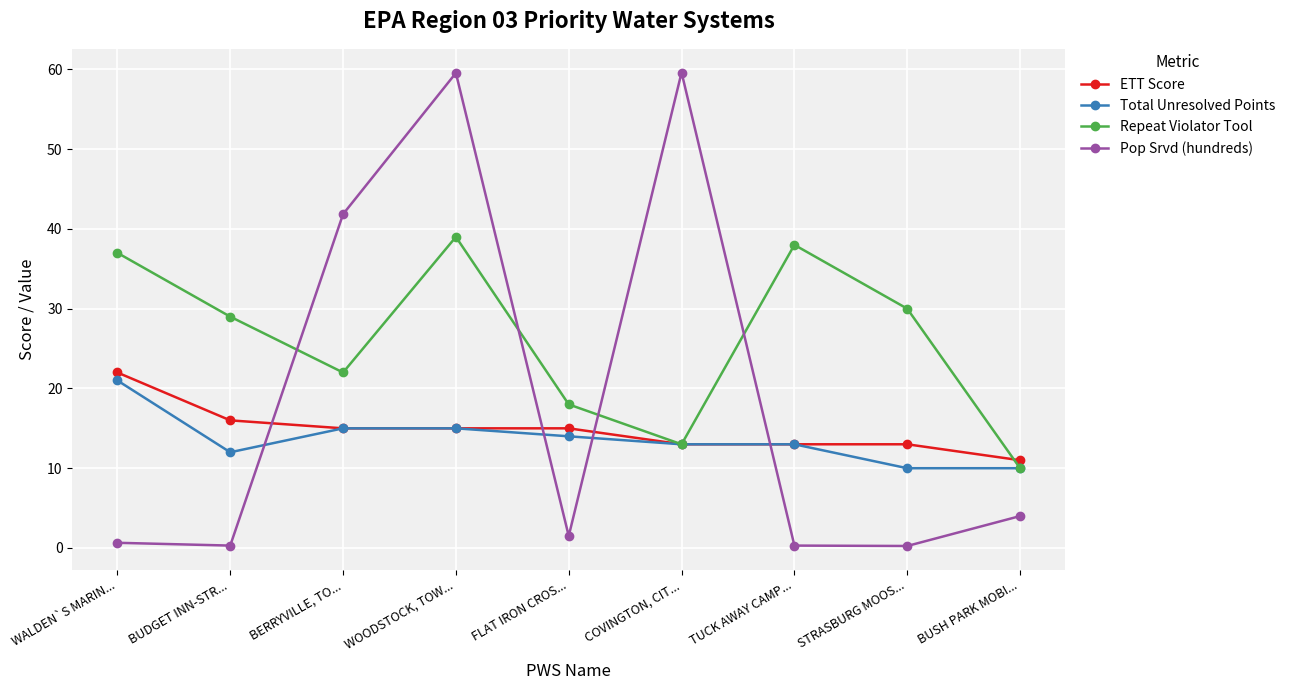

At which label is Pop Srvd (hundreds) closest to 29?

BERRYVILLE, TO...